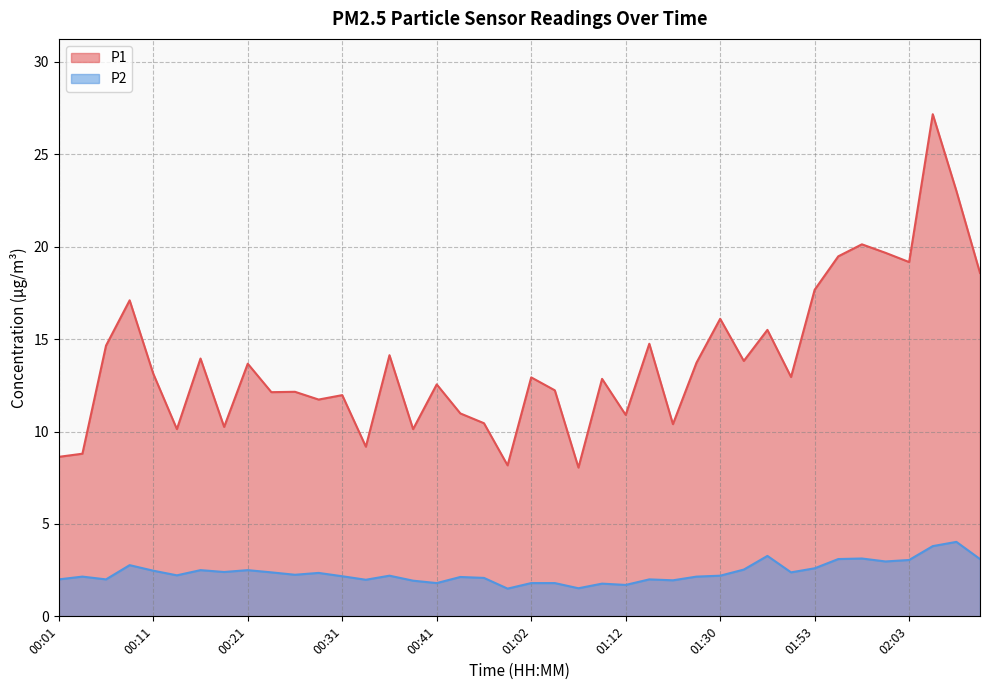

What is the sum of all P1 values?

553.0